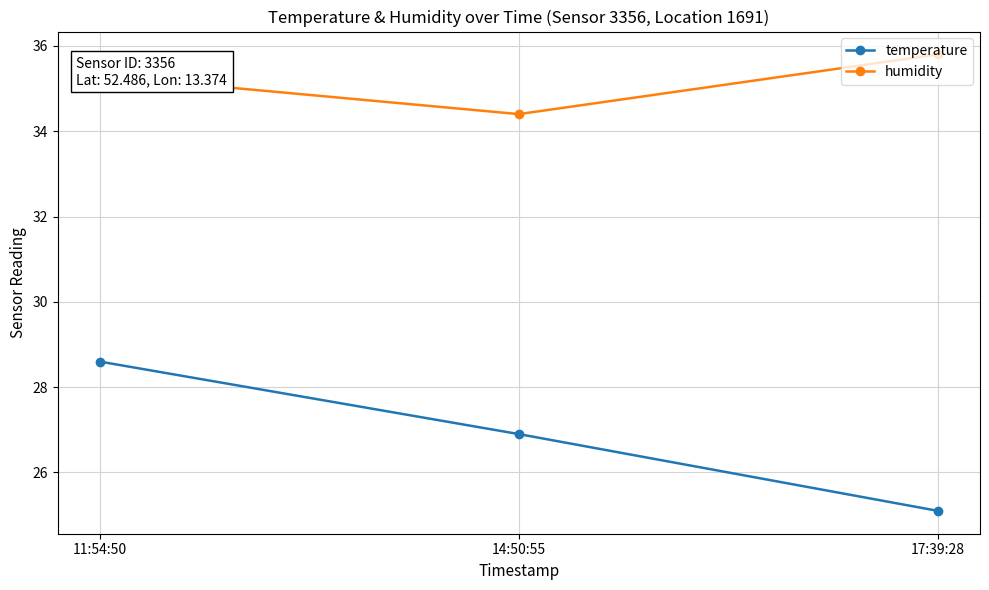

Which label corresponds to the largest value in the chart?

17:39:28